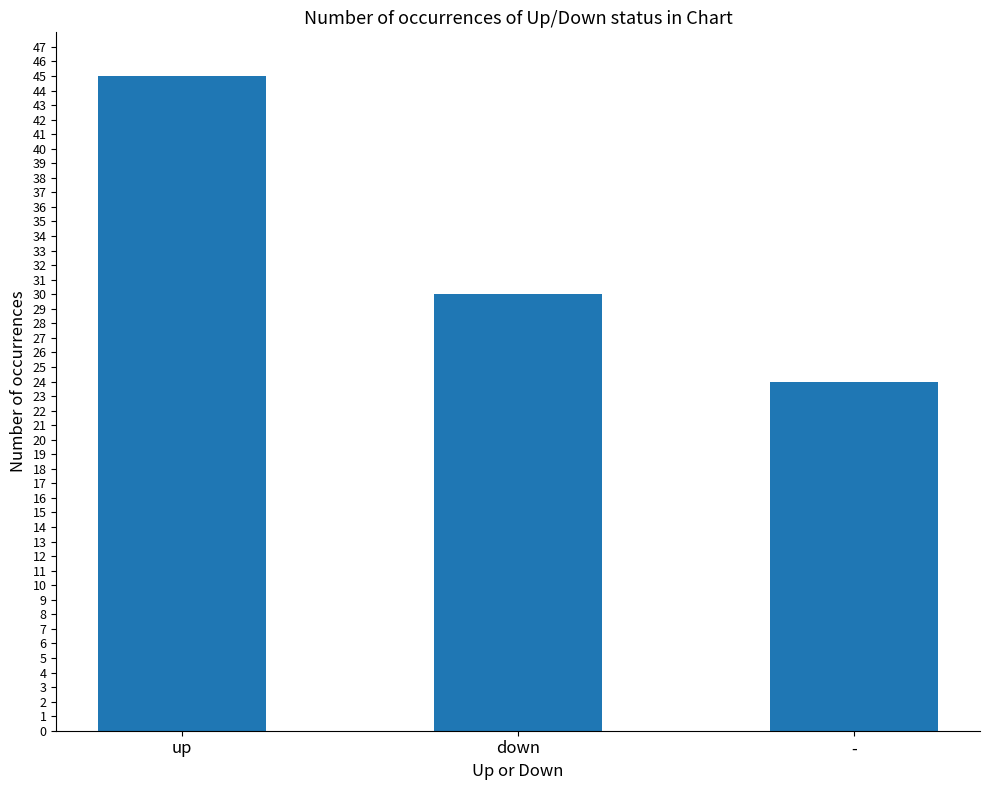

How many values are between 24 and 45?

3